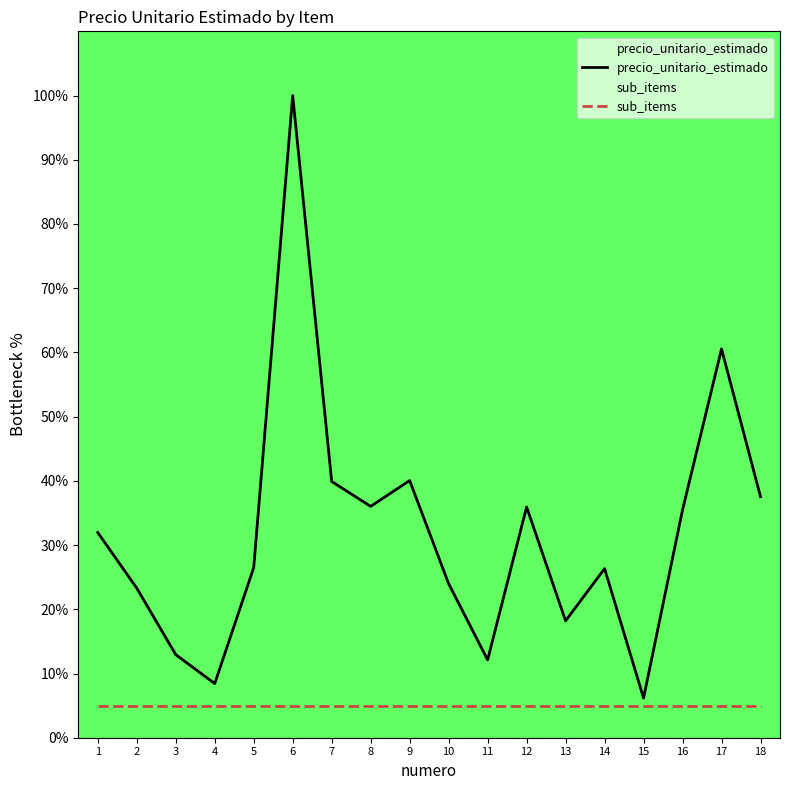

What is the difference between the precio_unitario_estimado values at 15 and 8?

29.8